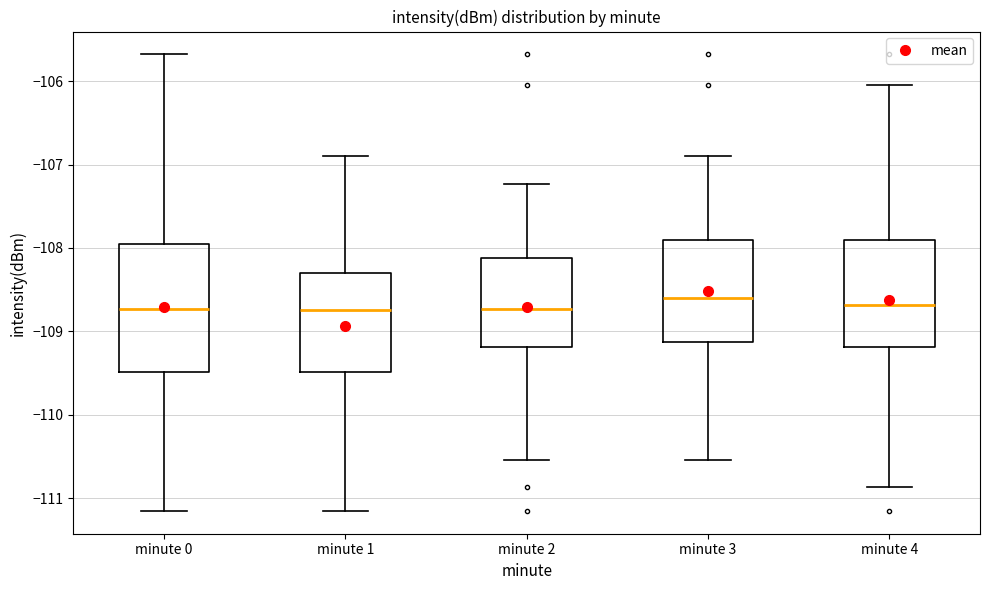

Where is the lower edge of the box for minute 3 on the y-axis? The values are not printed on the chart, so give them approximately, as read against the axis.

-109.1